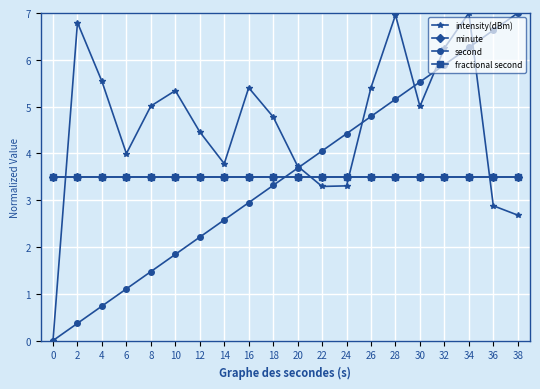

Read the fractional second value at 28.

3.5